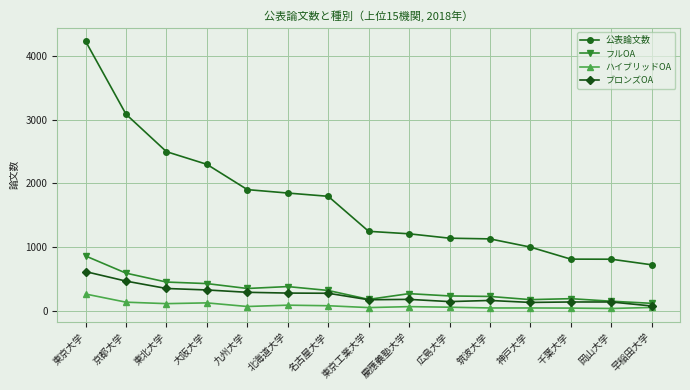

Is the value of ハイブリッドOA at 東京工業大学 greater than the value of フルOA at 早稲田大学?

No